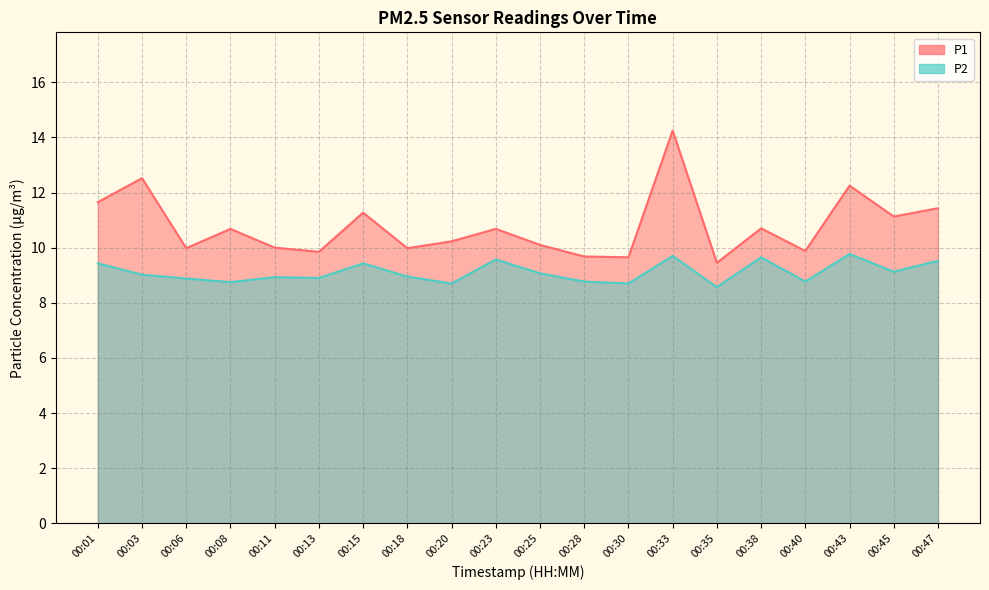

Does the chart display data point markers on the line(s)?

No